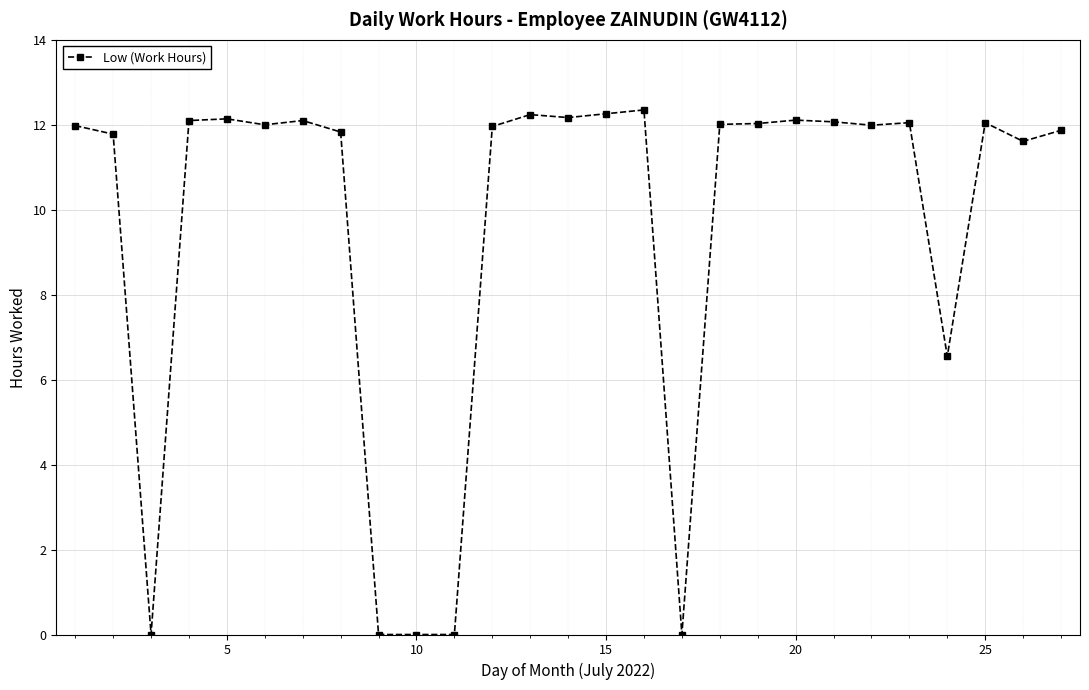

What is the average value?

9.6